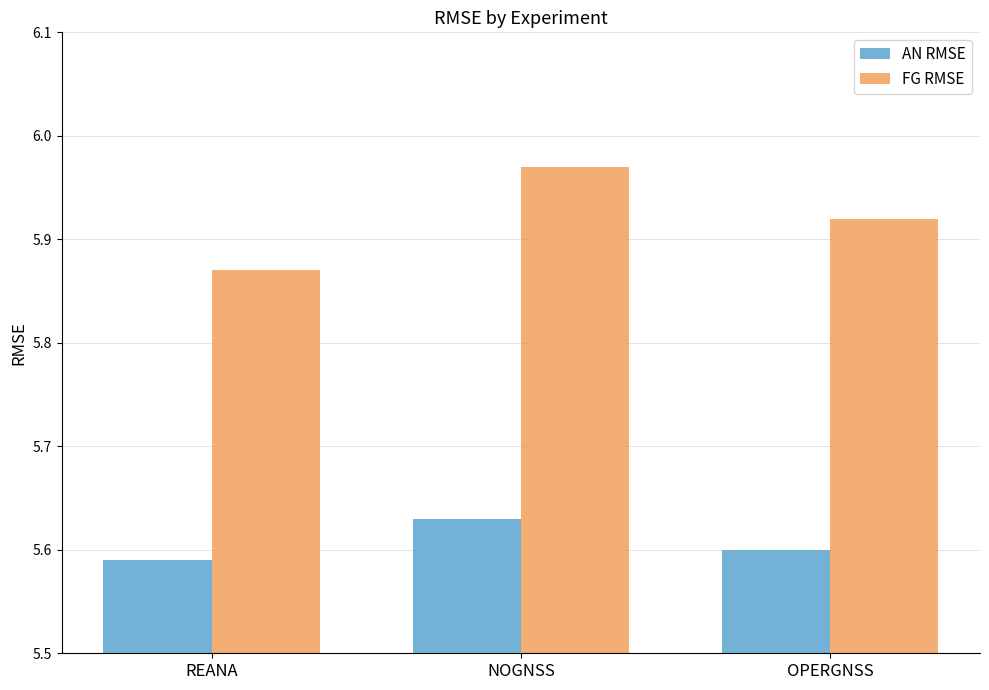

List the labels in order of FG RMSE value, largest first.

NOGNSS, OPERGNSS, REANA